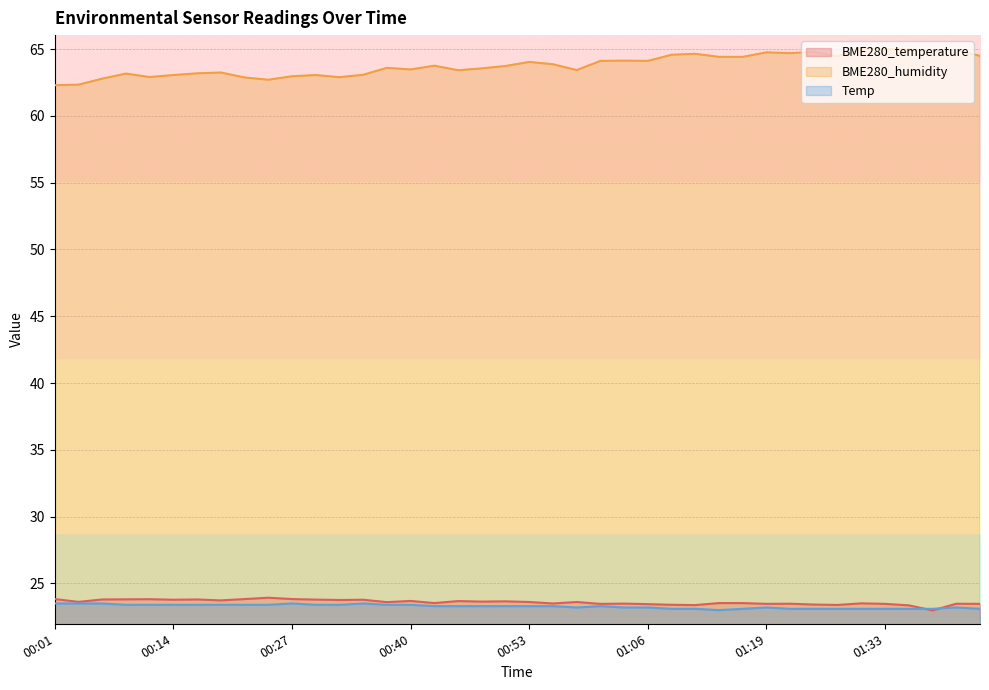

After their last crossing, which series has the higher values: Temp or BME280_temperature?

BME280_temperature